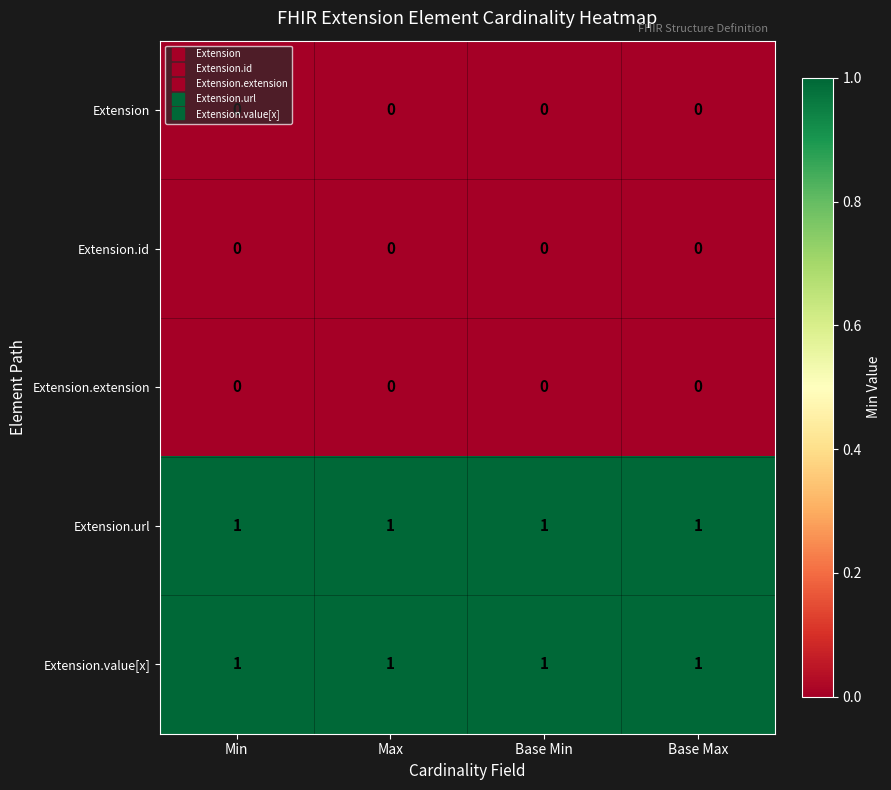

True or false: Extension.id has a value of 0 at Base Min.

True